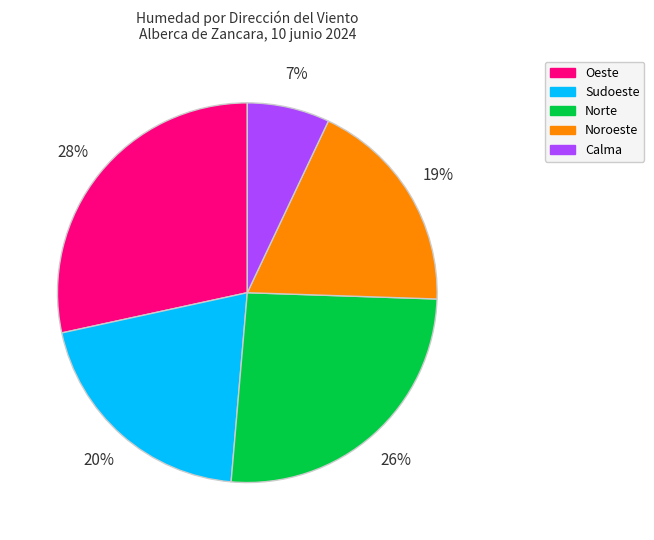

Does any single category account for the majority?

No